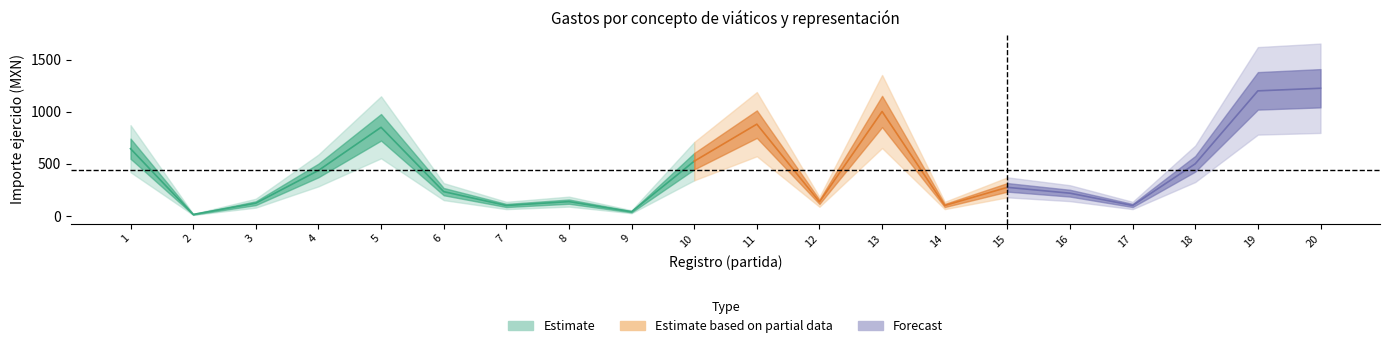

How many lines are shown in the chart?

3